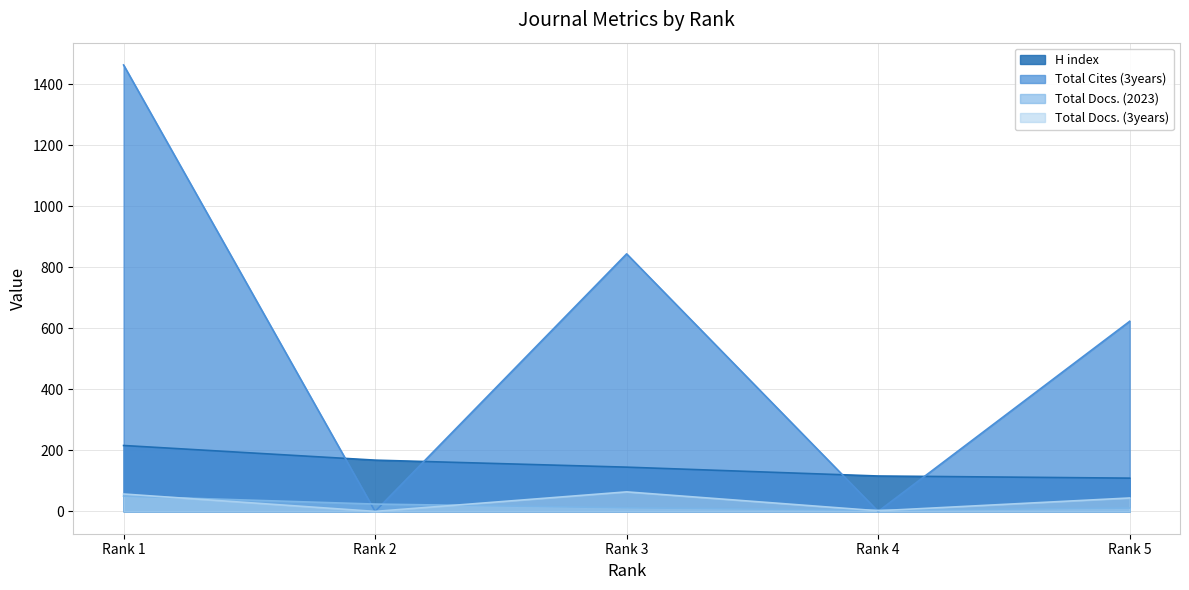

What is the difference between the second highest and minimum values in the H index series?

59